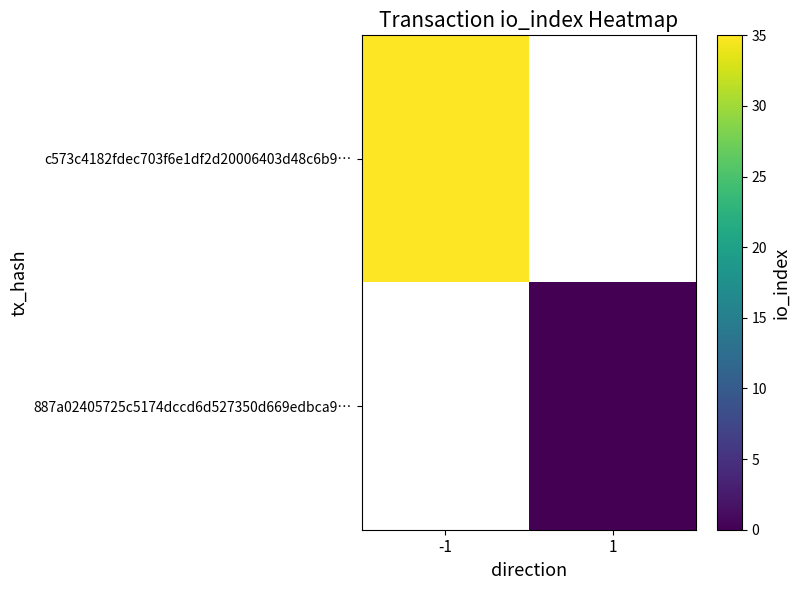

At which label is c573c4182fdec703f6e1df2d20006403d48c6b9… closest to 35?

-1